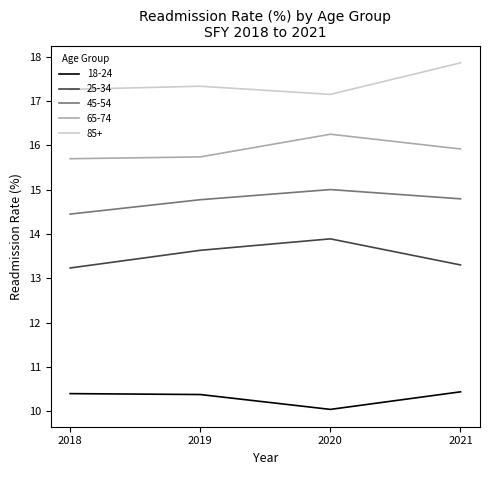

Which category has the lowest value in the 85+ series?

2020